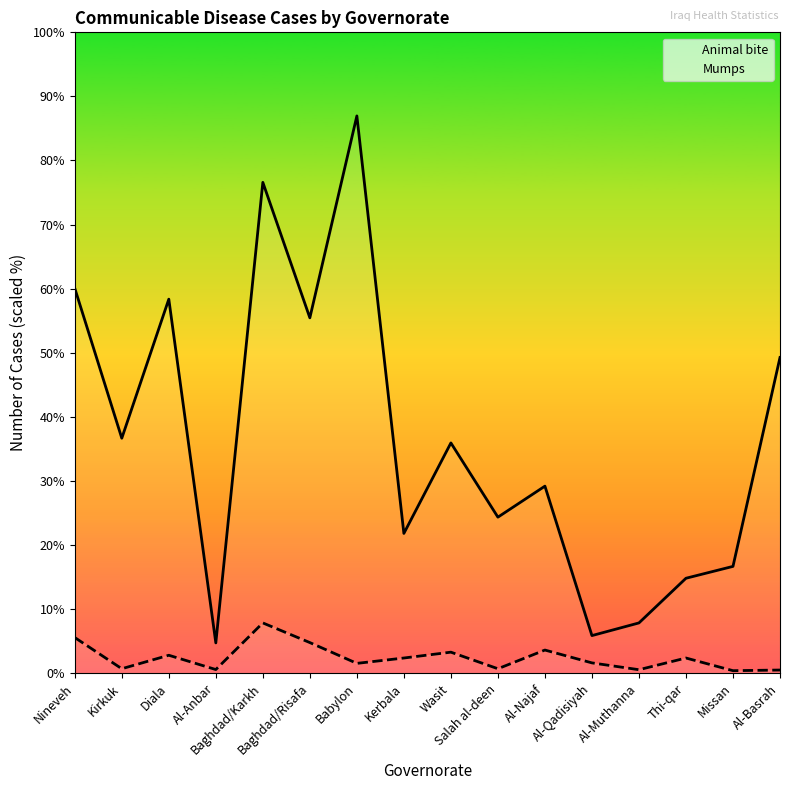

How many lines are shown in the chart?

2